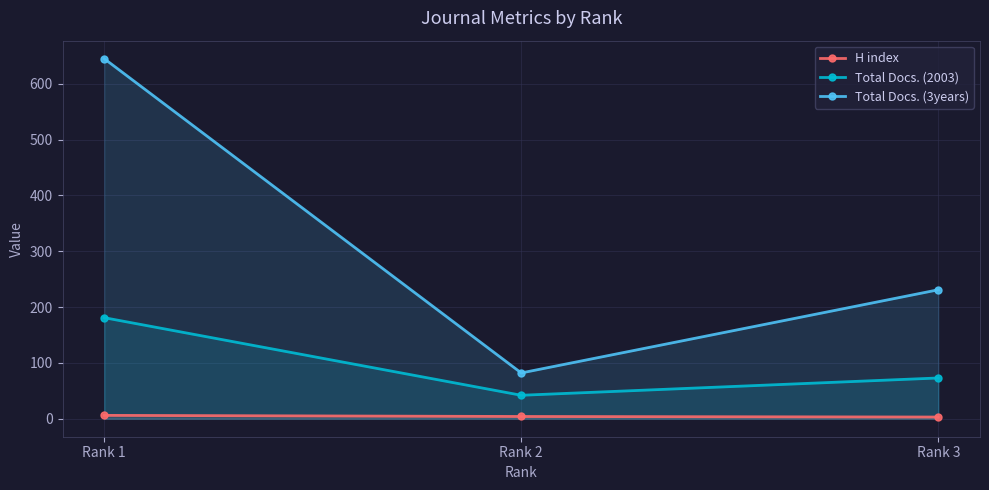

At Rank 1, list the series in order from largest to smallest.

Total Docs. (3years), Total Docs. (2003), H index